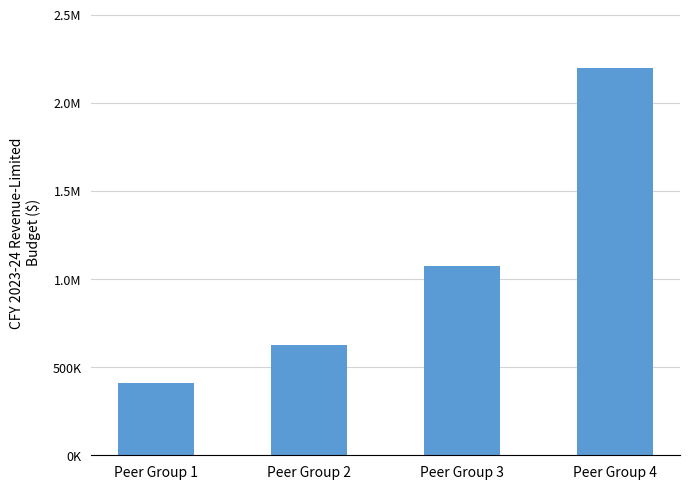

Reading left to right, transcribe all the data shown in this chart.

412640.8	626556.5	1071840.8	2199900.6